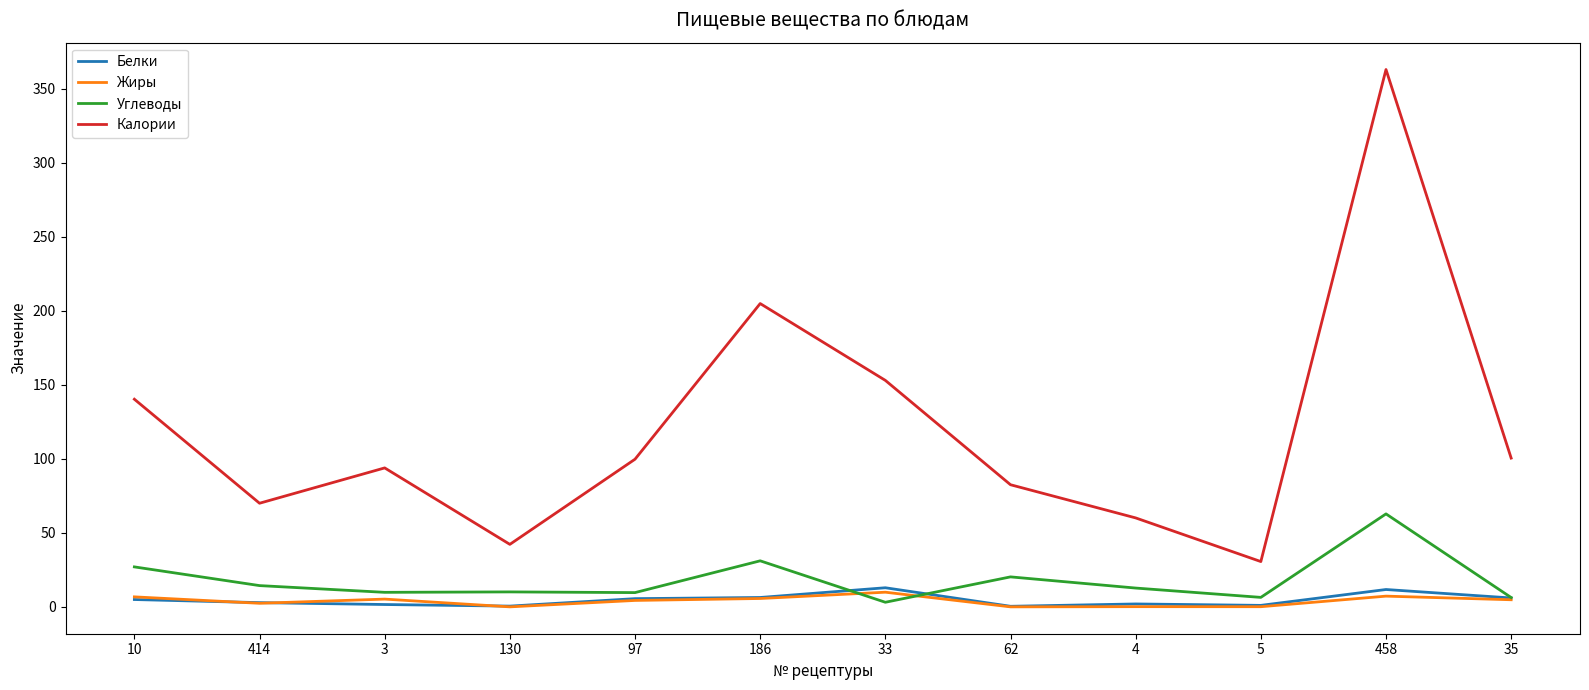

Does the chart display data point markers on the line(s)?

No